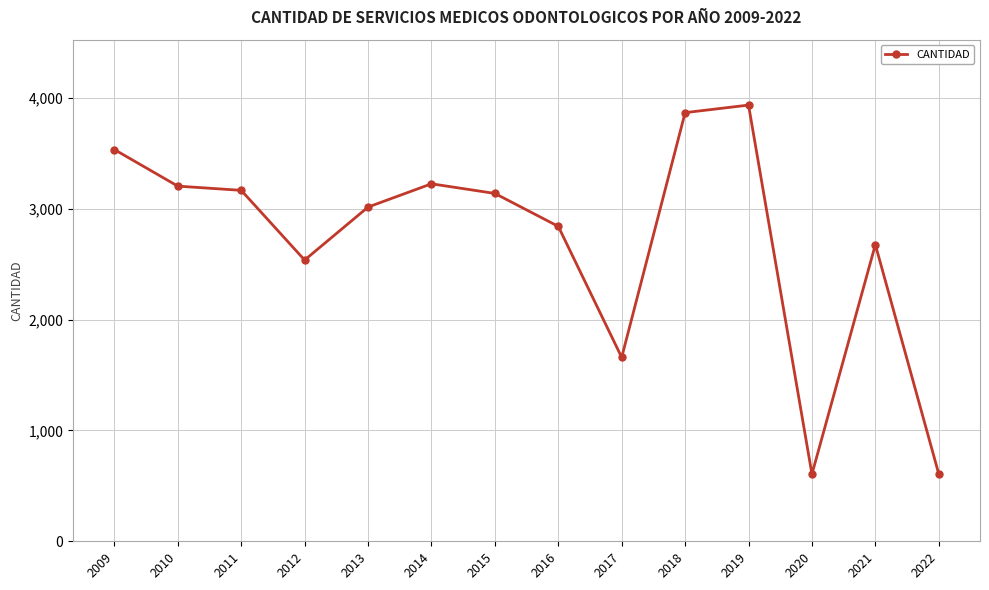

What is the minimum value shown in the chart?

606